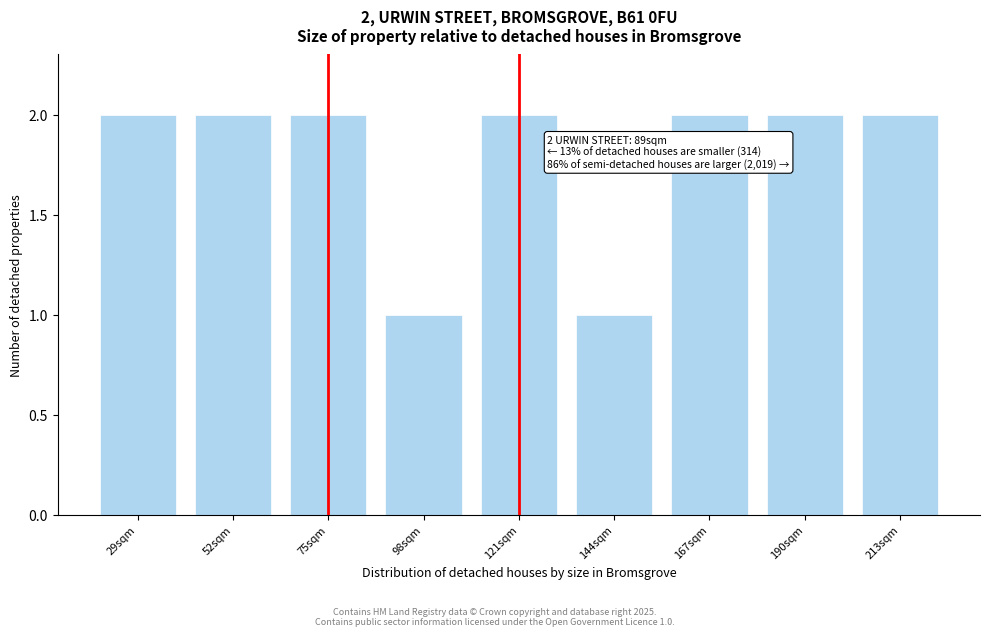

Reading left to right, transcribe all the data shown in this chart.

29sqm=2	52sqm=2	75sqm=2	98sqm=1	121sqm=2	144sqm=1	167sqm=2	190sqm=2	213sqm=2